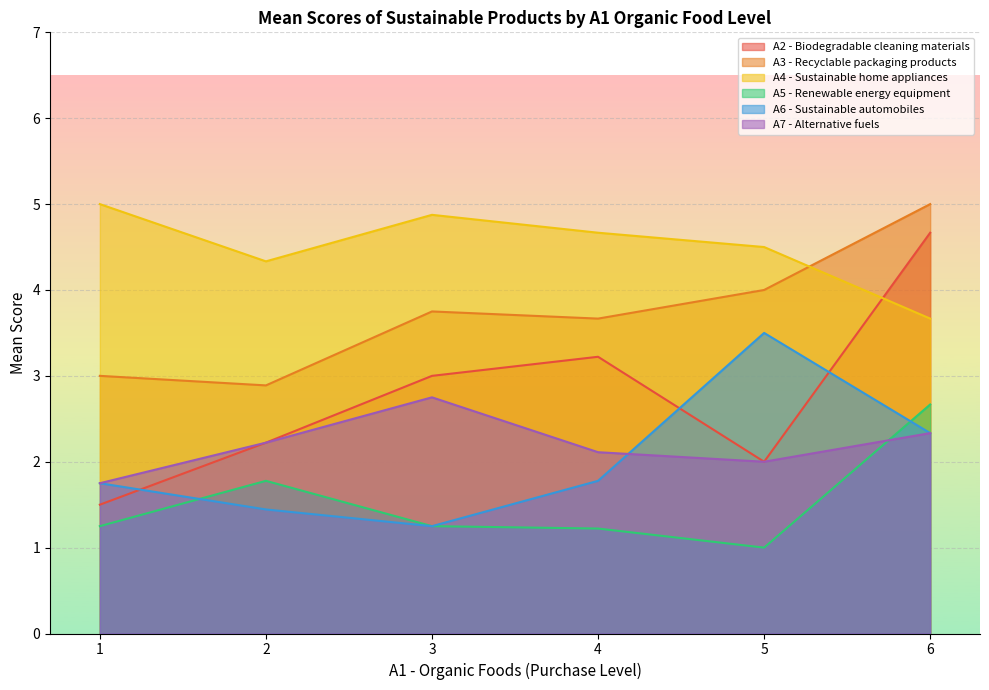

True or false: A5 equipamentos energia renovavel and A4 aparelhos domesticos sustentaveis cross at least once.

False